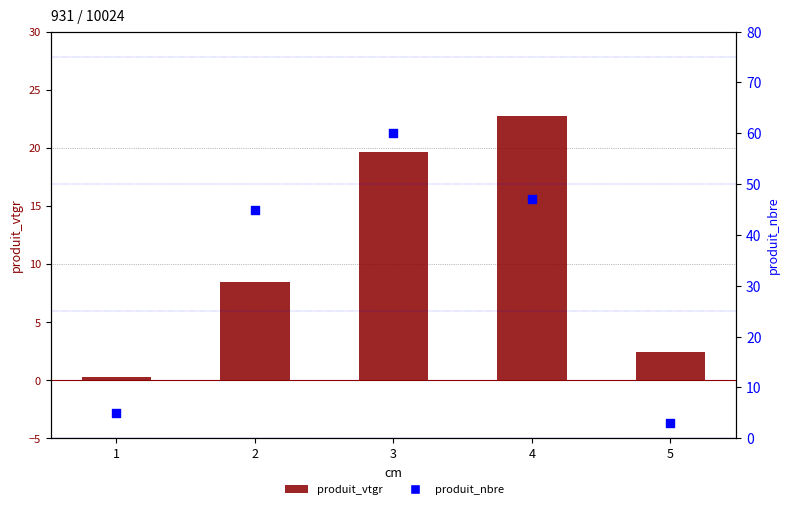

What is the total value across all series at 2?

53.5